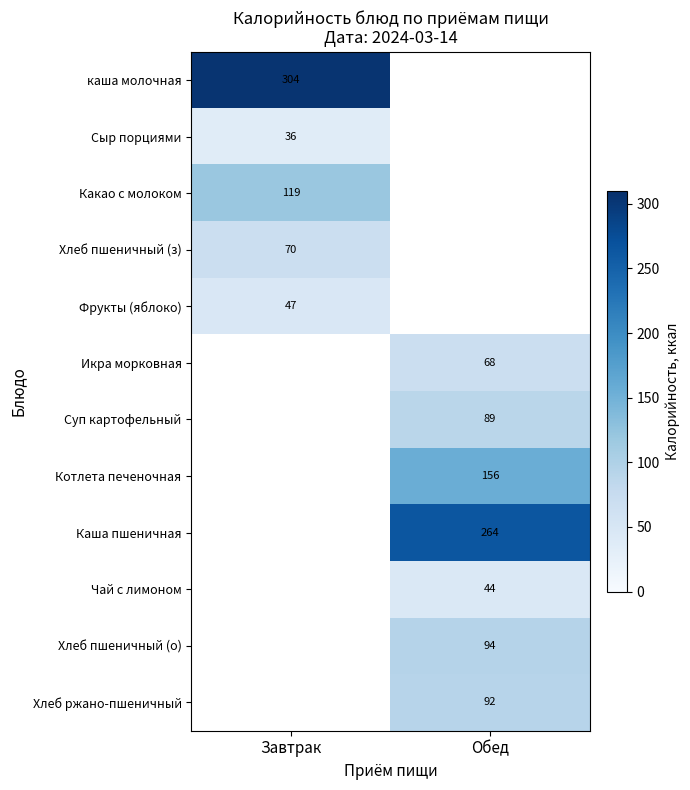

The value of Хлеб пшеничный (з) at Завтрак is 70. True or false?

True